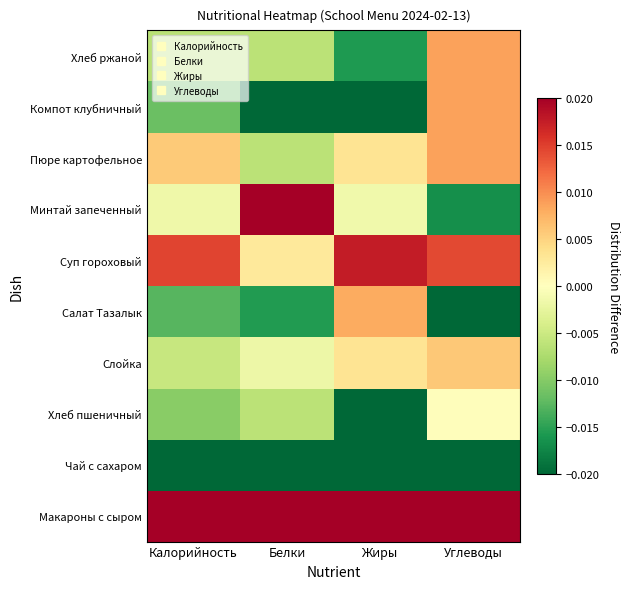

Which category has the highest value across all series?

Калорийность